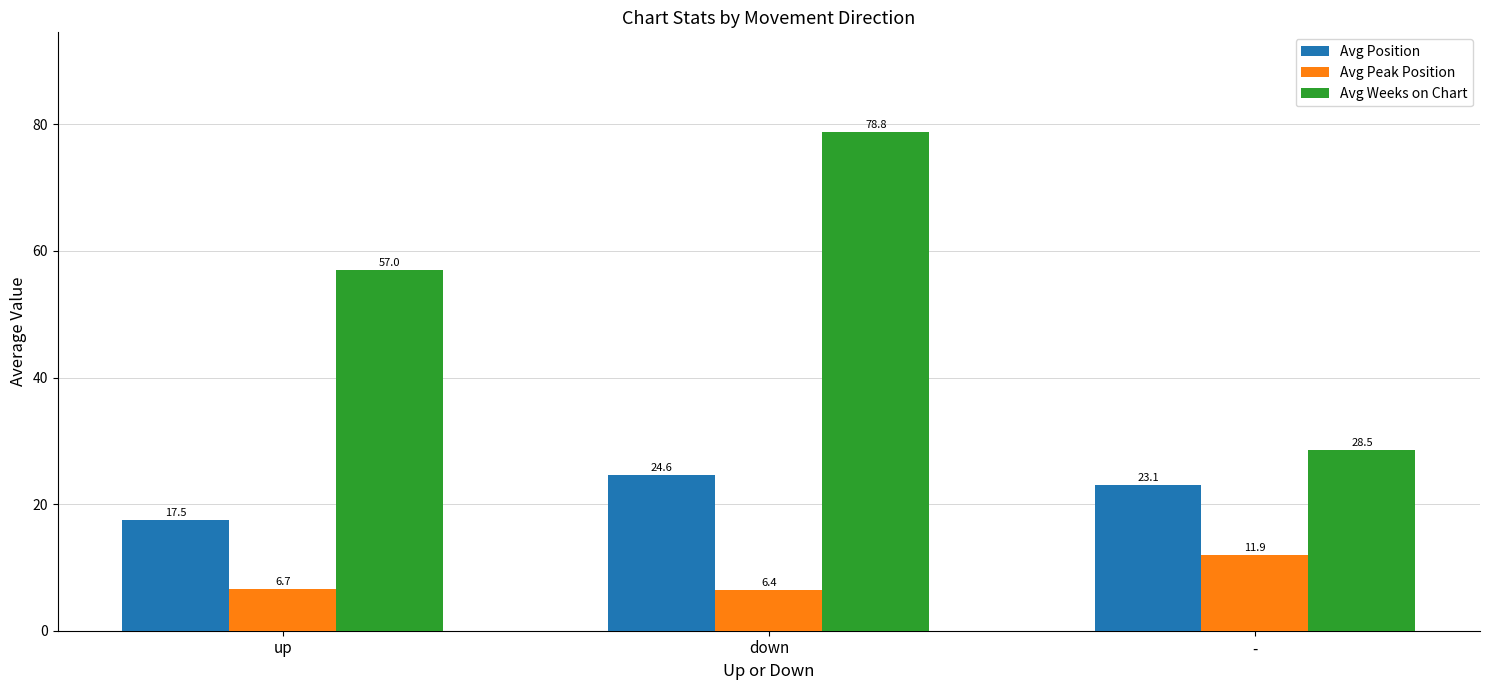

Where is Avg Weeks on Chart nearest to the value 53?

up